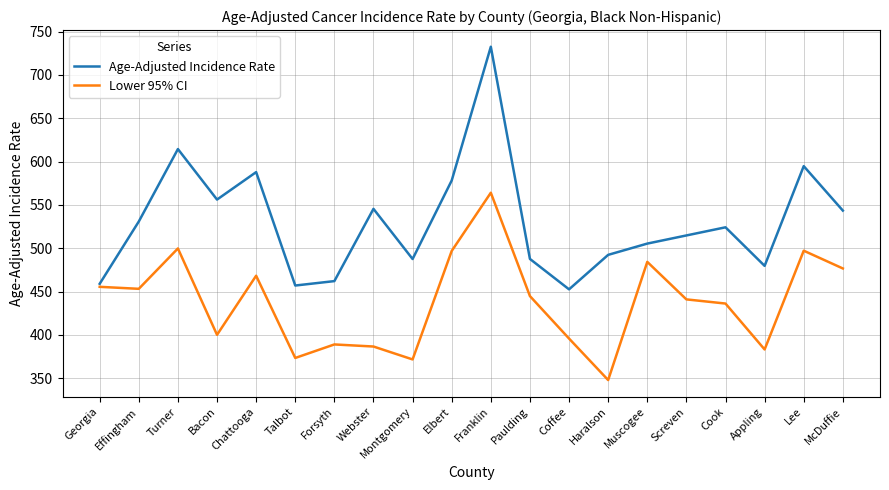

At Webster, list the series in order from largest to smallest.

Age-Adjusted Incidence Rate, Lower 95% CI